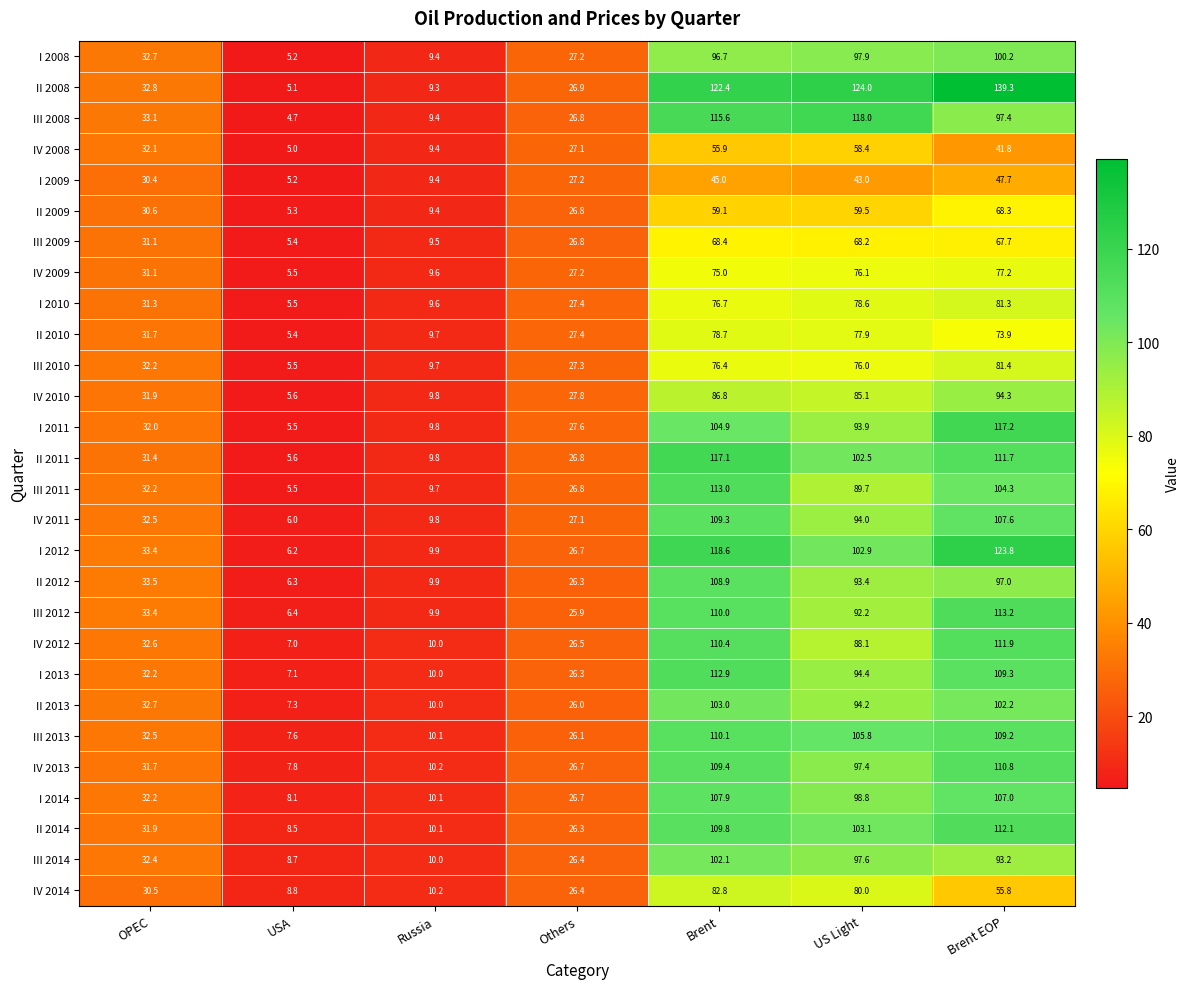

What is the average value of the II 2011 series?

57.8